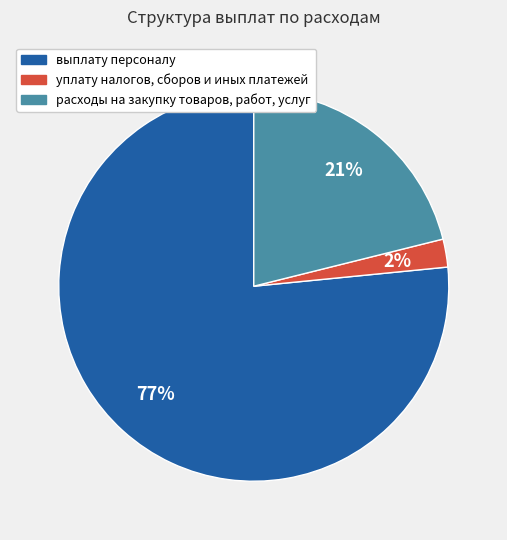

Which slice is the largest?

выплату персоналу